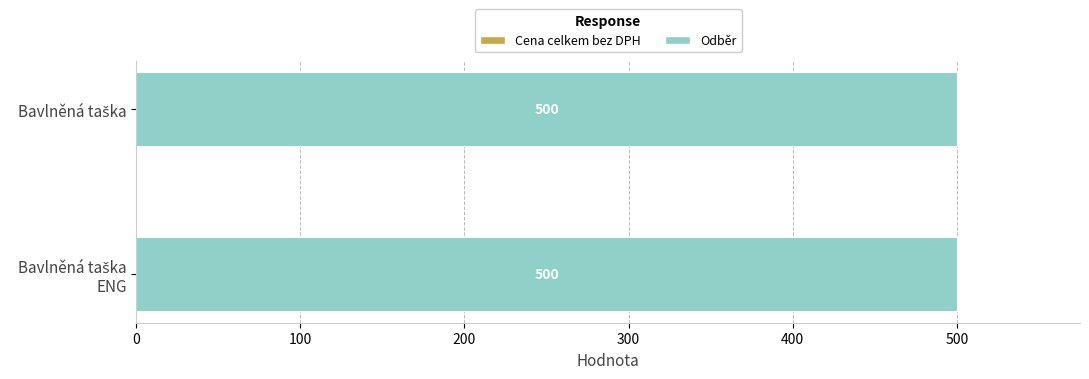

Where is Odběr nearest to the value 500?

Bavlněná taška ENG